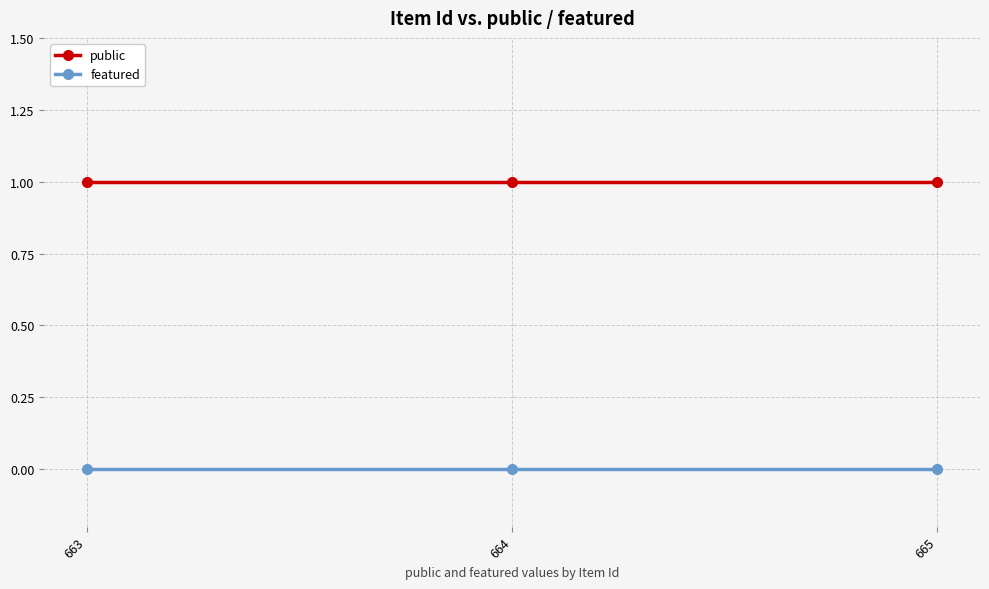

The public series shows 2 at 663. True or false?

False